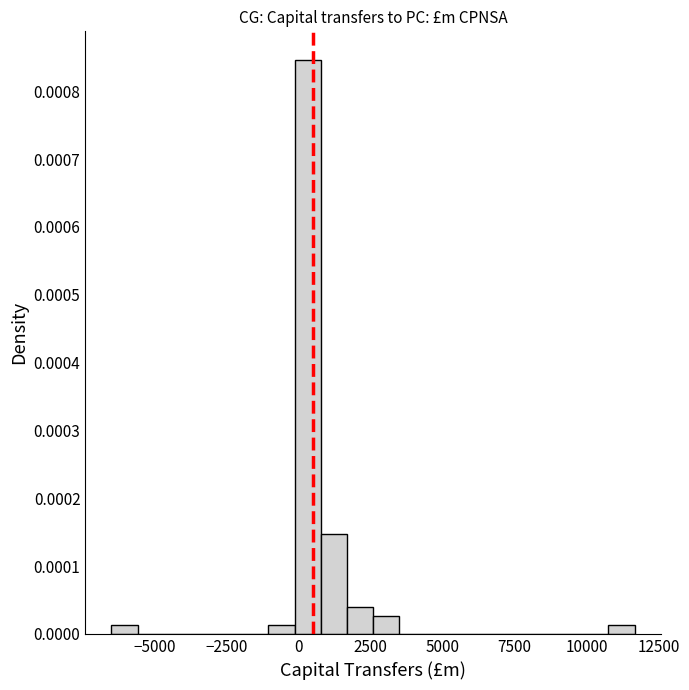

Around what value on the x-axis is the tallest bar? Give the approximate position of its centre, as read against the axis.

500